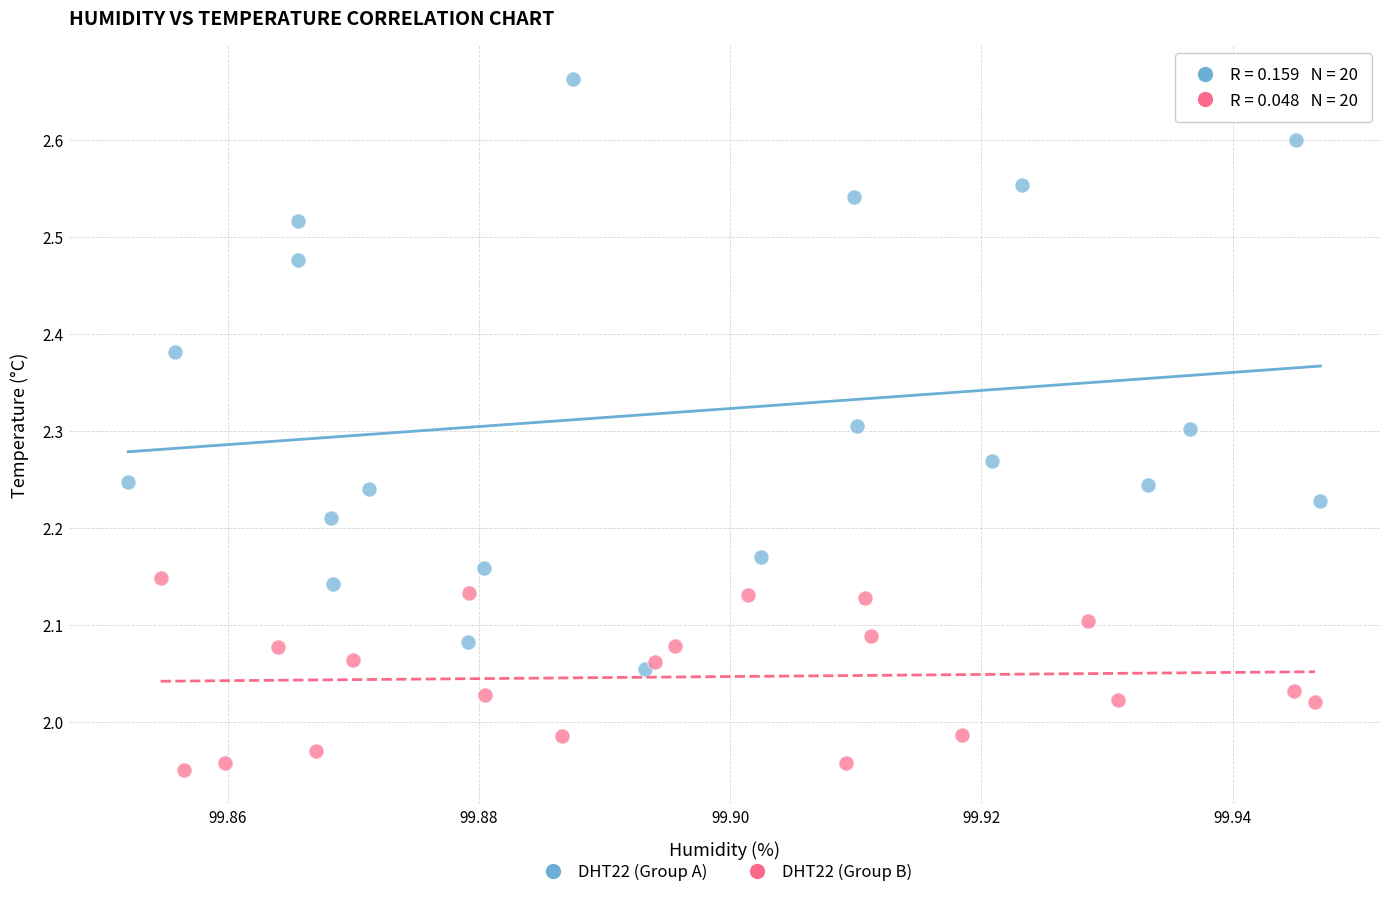

Which series contains the lowest Y value?

DHT22 (Group B)